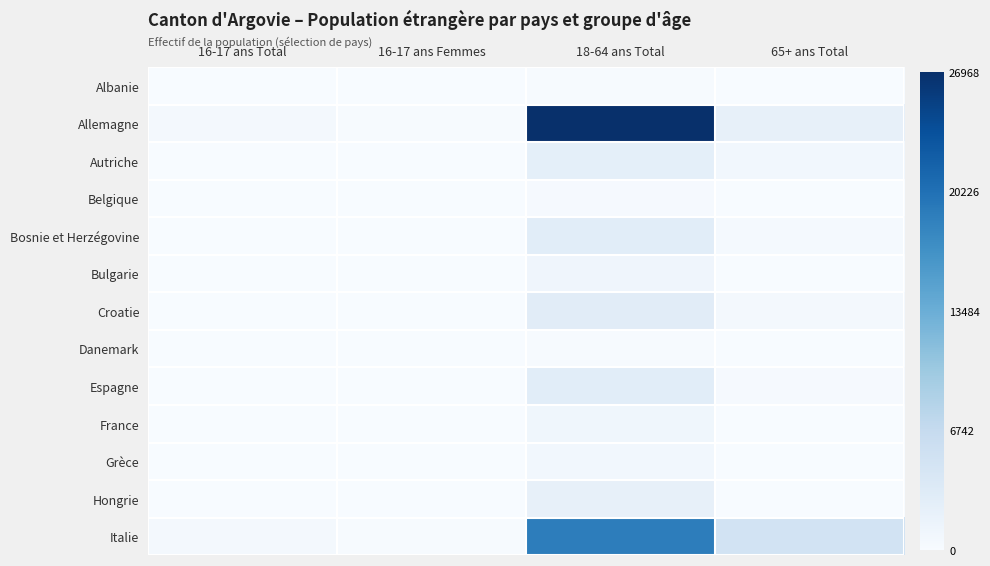

What is the difference between the highest and lowest values at 16-17 ans Femmes?

202